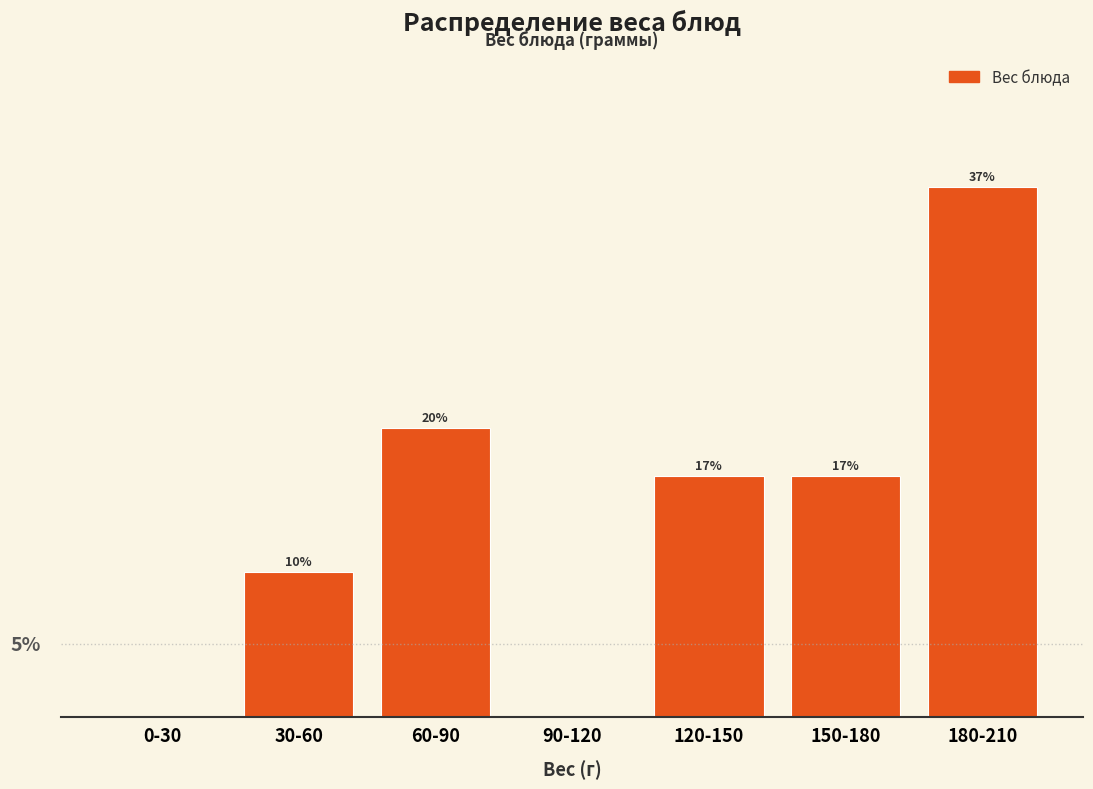

Are the bars horizontal?

No